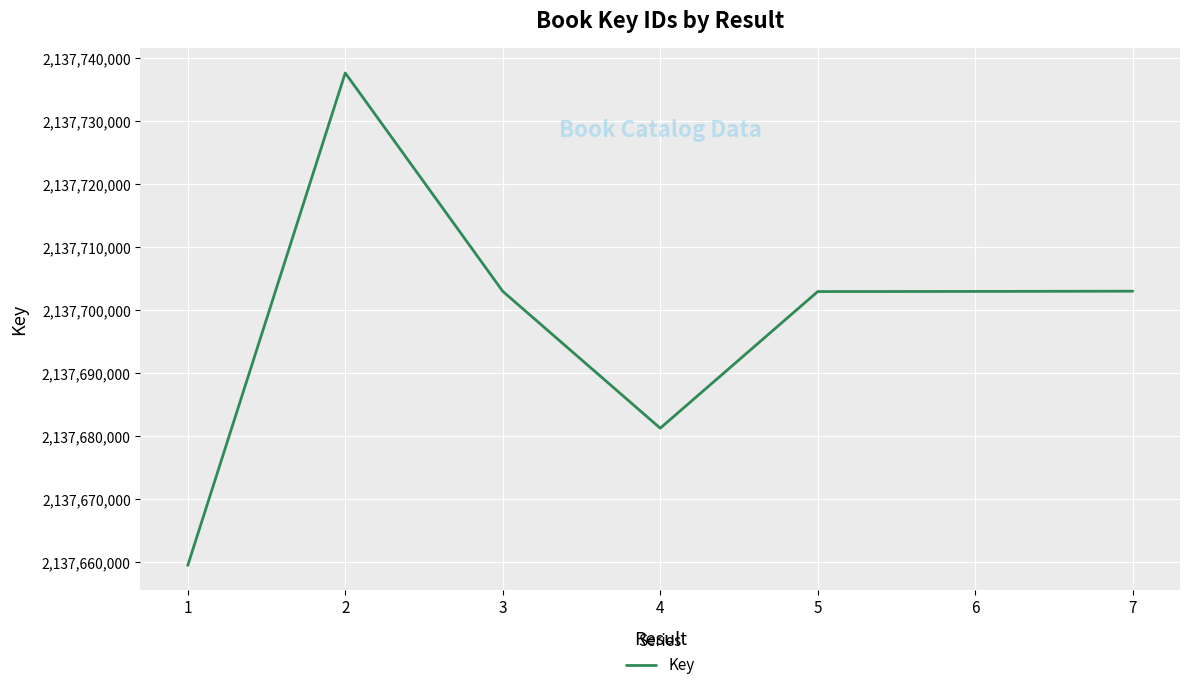

What is the smallest value displayed?

2137659416